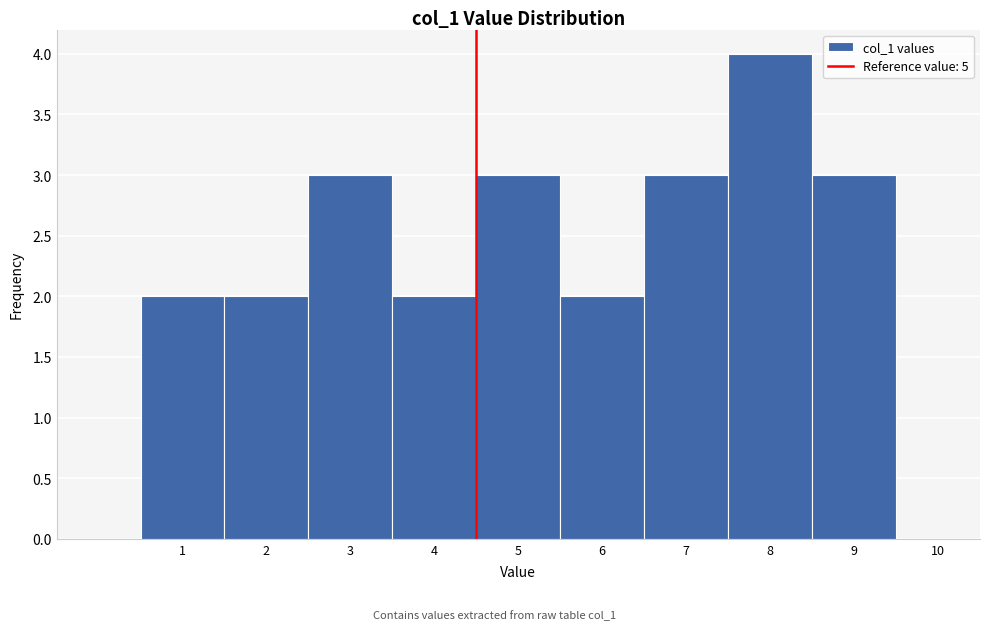

Reading left to right, transcribe all the data shown in this chart.

1=2	2=2	3=3	4=2	5=3	6=2	7=3	8=4	9=3	10=0